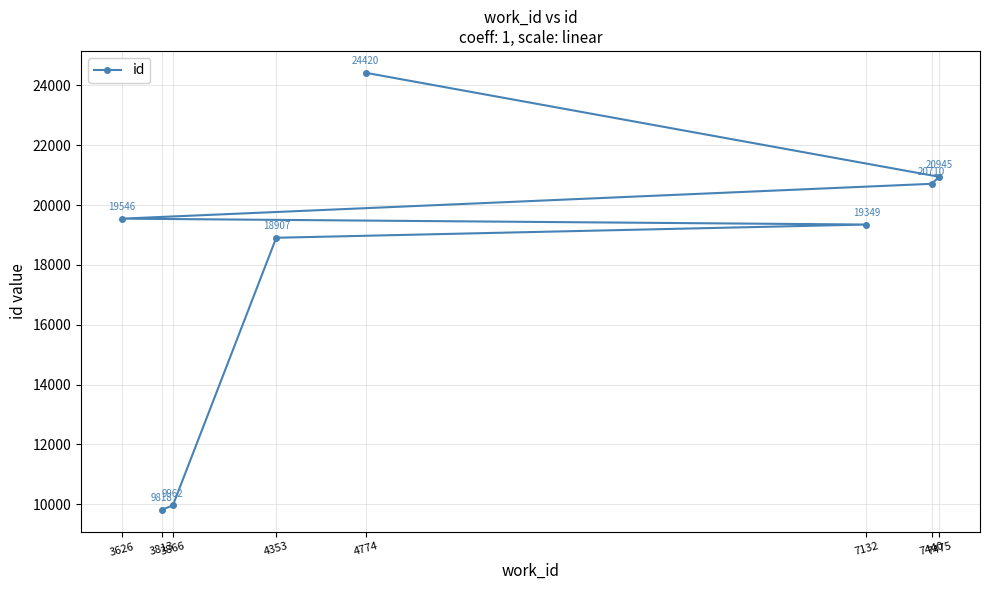

Reading left to right, extract all data points from this chart.

3626=19546	3813=9818	3866=9962	4353=18907	4774=24420	7132=19349	7440=20710	7475=20945